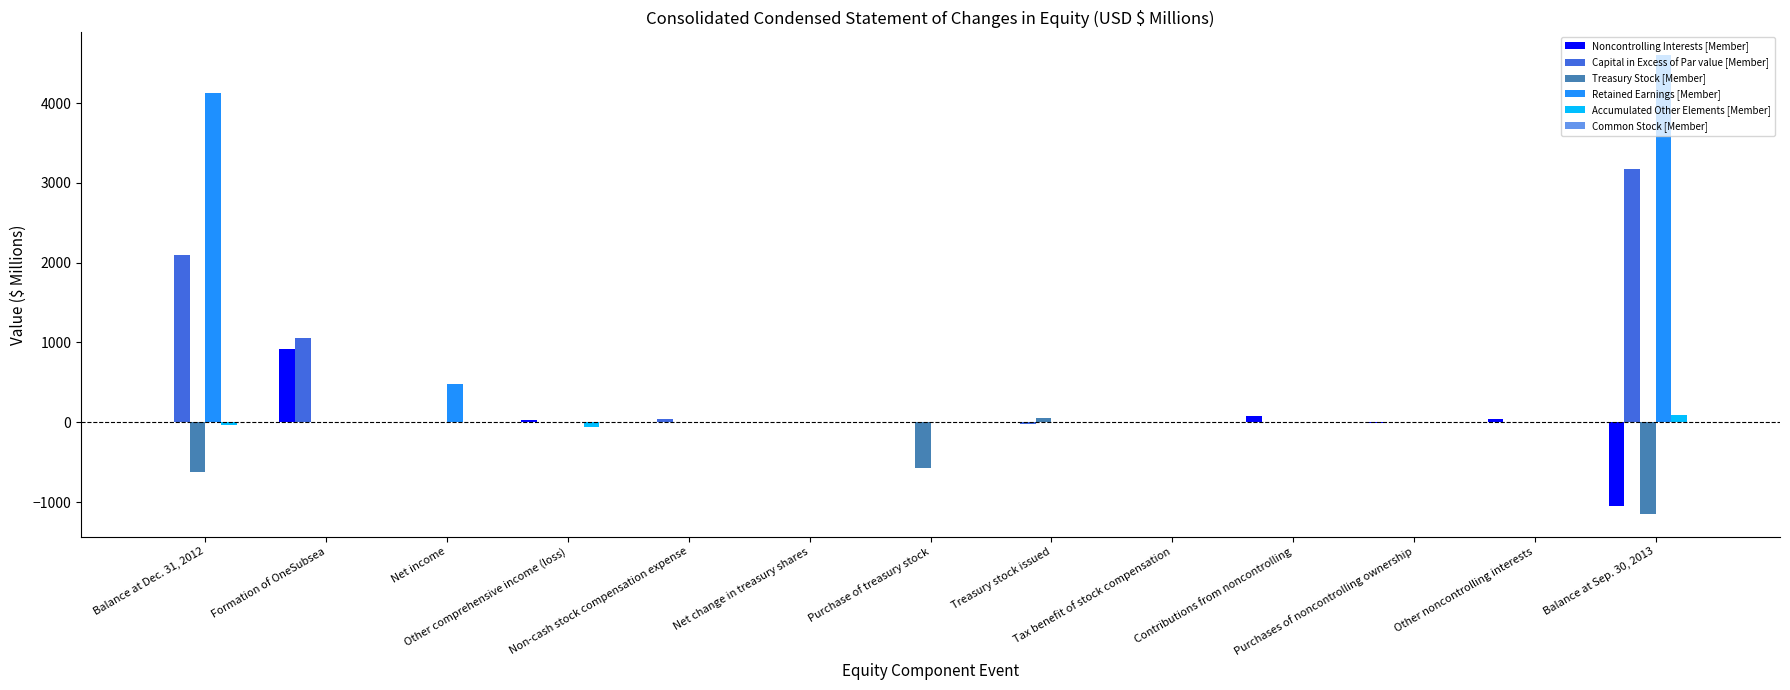

What is the maximum value for Retained Earnings [Member]?

4599.1